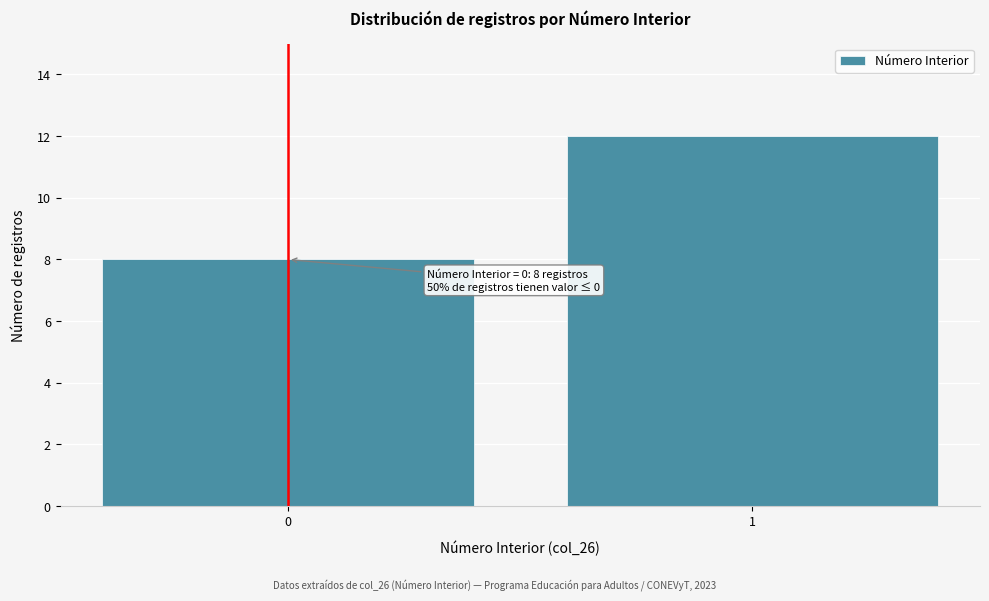

Reading left to right, transcribe all the data shown in this chart.

0=8	1=12